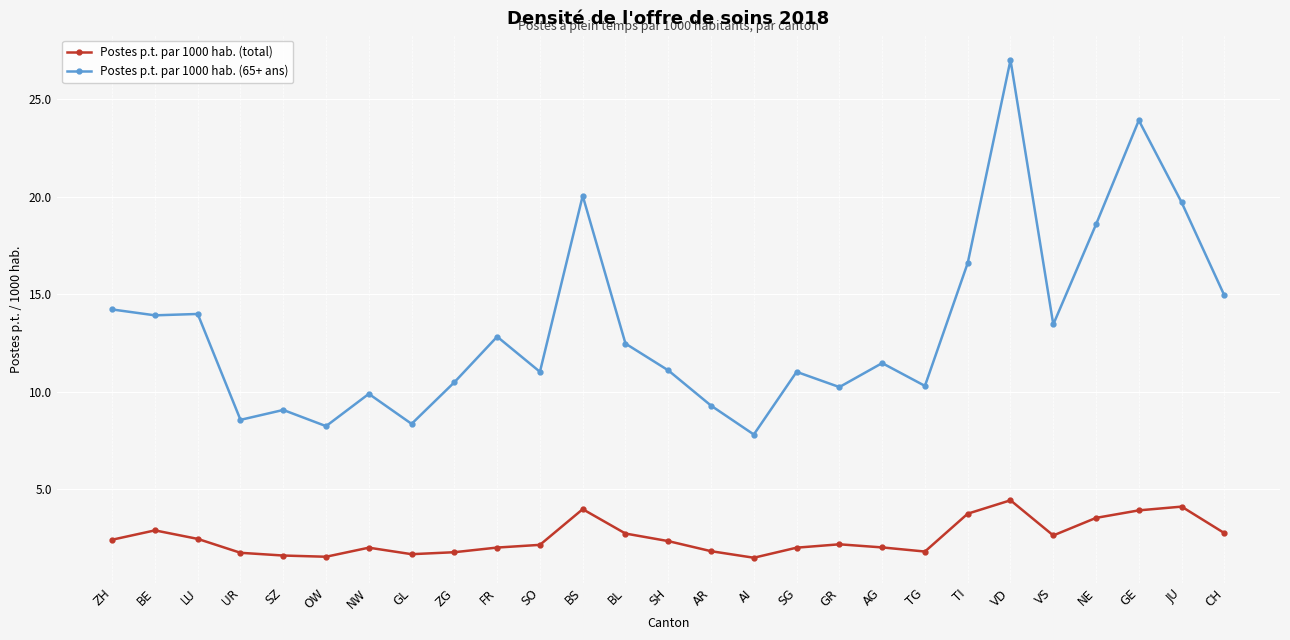

What is the difference between the second highest and second lowest values in the Postes p.t. par 1000 hab. (65+ ans) series?

15.7